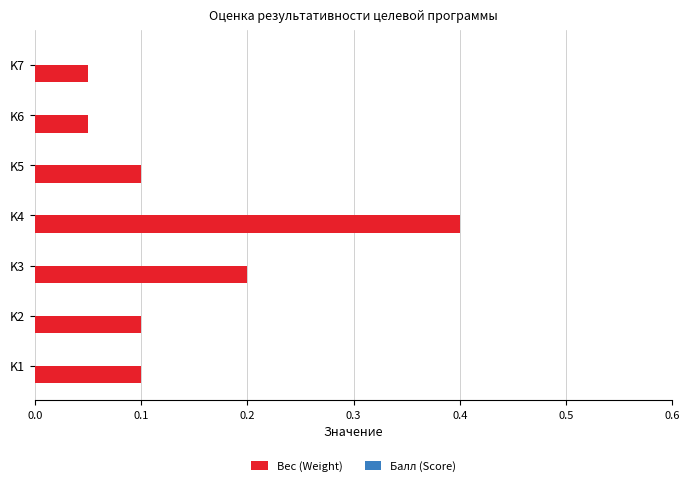

How many values are between 0 and 1?

7